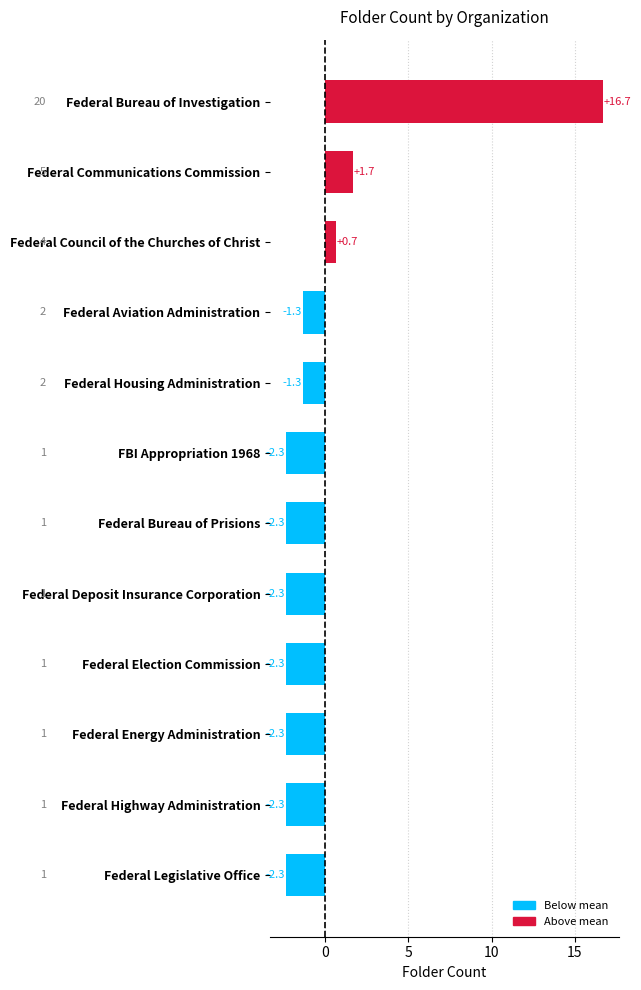

What is the value of the 6th bar from the top?

-2.3